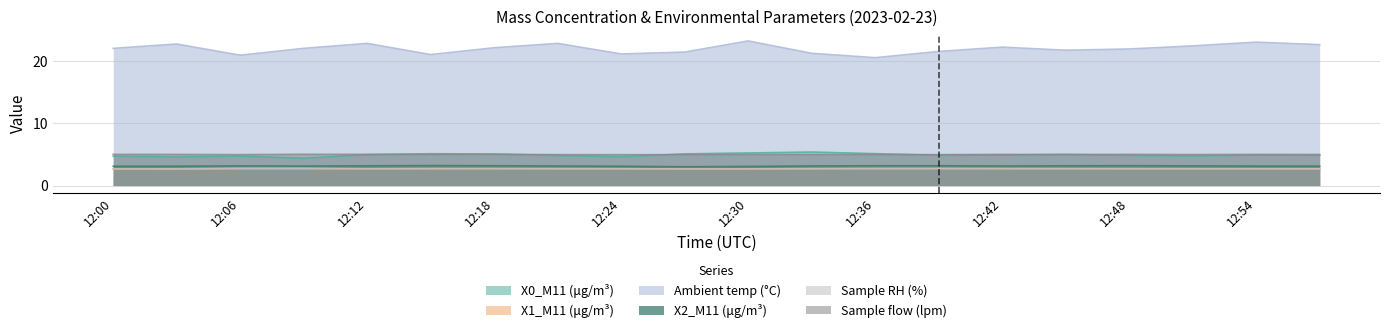

Rank the categories by X0_M11 (μg/m³) value from lowest to highest.

12:09, 12:03, 12:24, 12:00, 12:06, 12:51, 12:21, 12:48, 12:39, 12:57, 12:54, 12:42, 12:12, 12:45, 12:18, 12:27, 12:15, 12:36, 12:30, 12:33